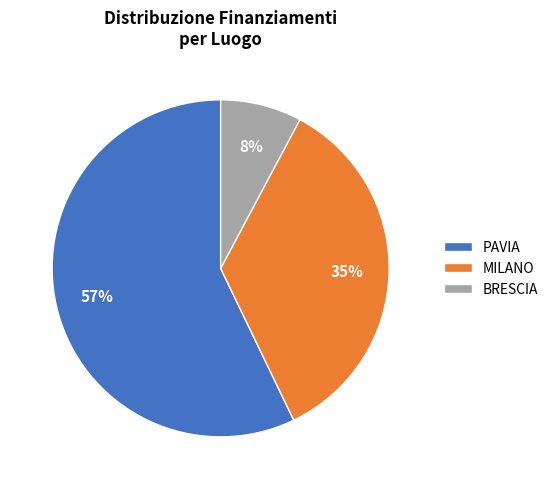

Which category has the biggest portion of the pie?

PAVIA